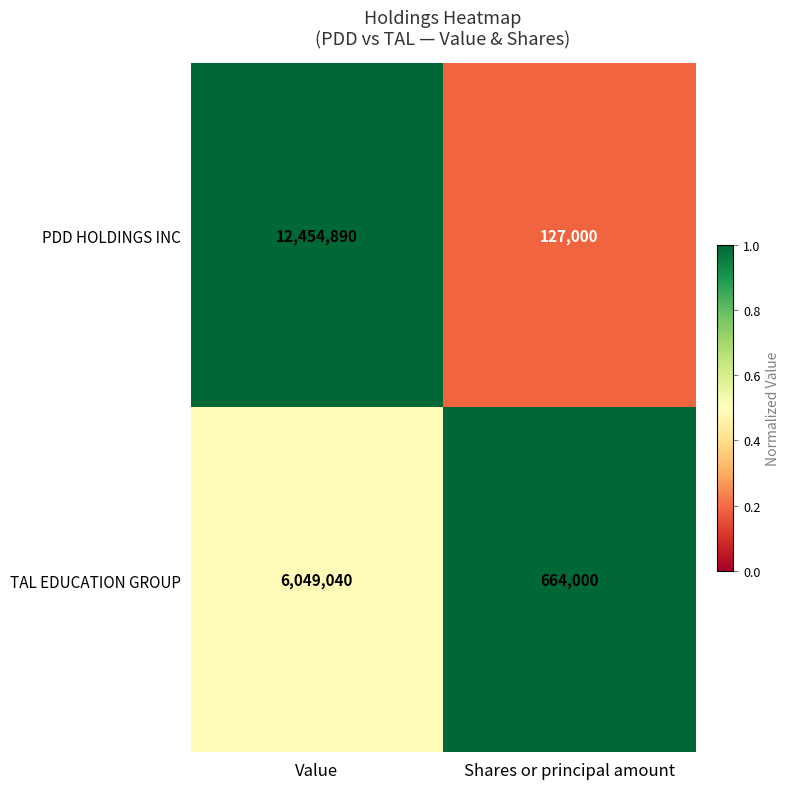

Between Value and Shares or principal amount, which series saw the biggest shift?

PDD HOLDINGS INC